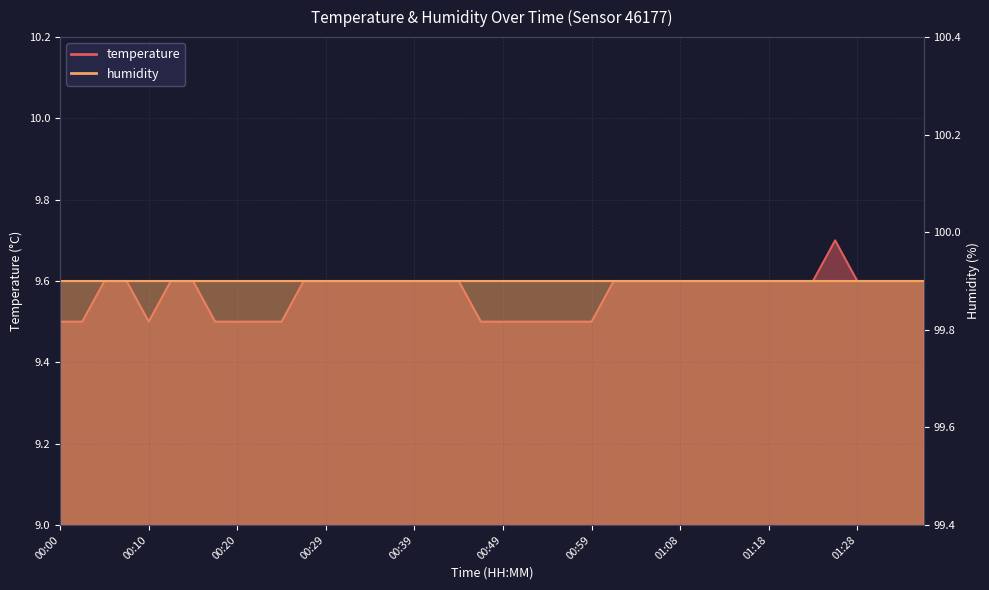

Which label corresponds to the smallest value in the chart?

00:00